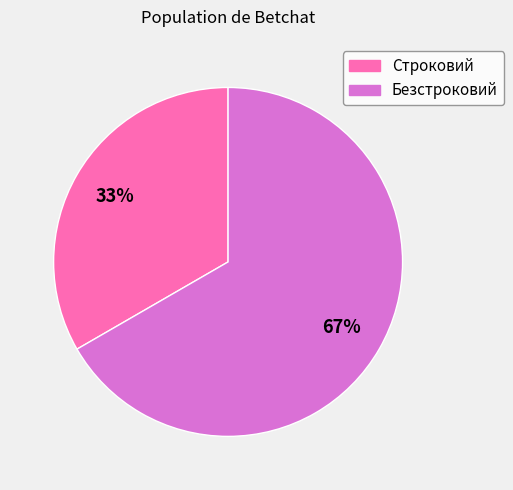

Rank the categories by value from highest to lowest.

Безстроковий, Строковий